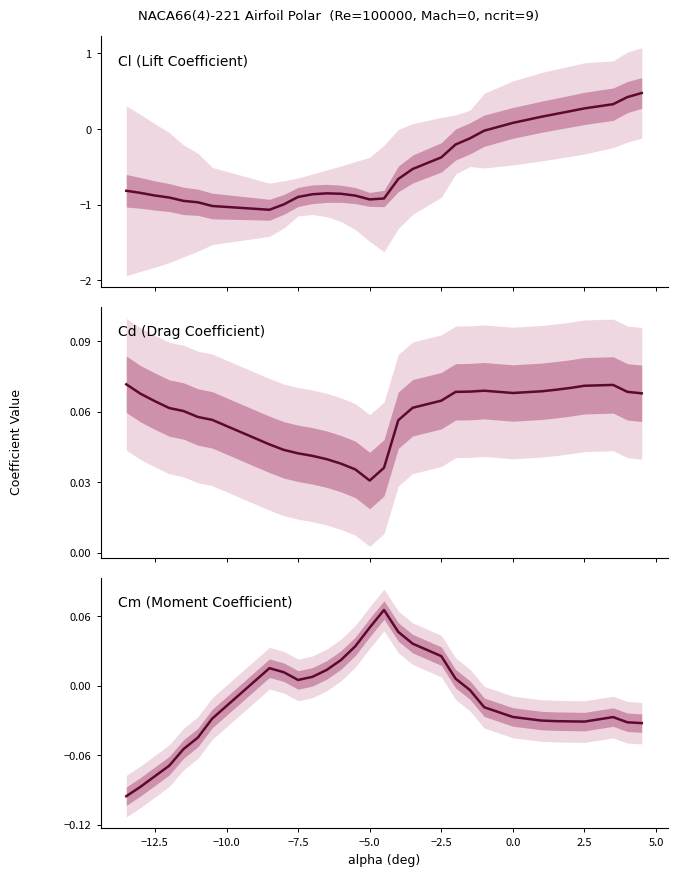

How many lines are shown in the chart?

3